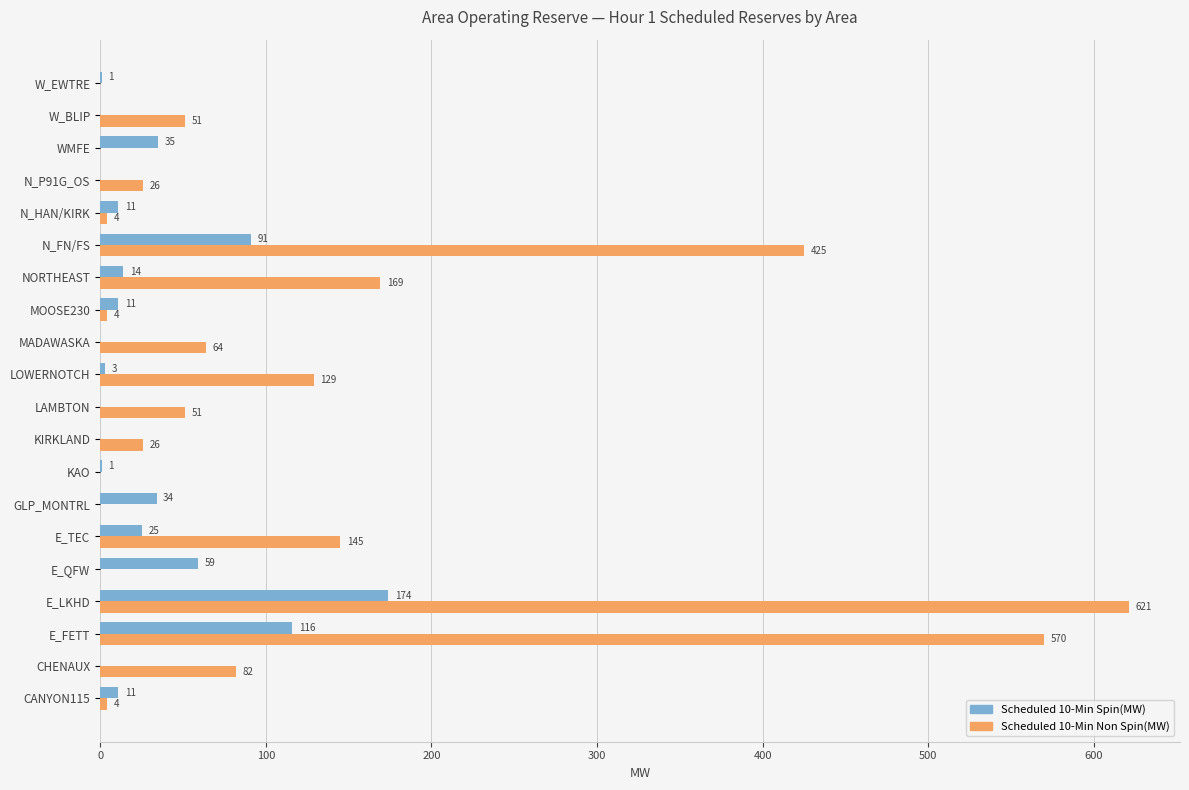

Which series has the largest total across all categories?

Scheduled 10-Min Non Spin(MW)